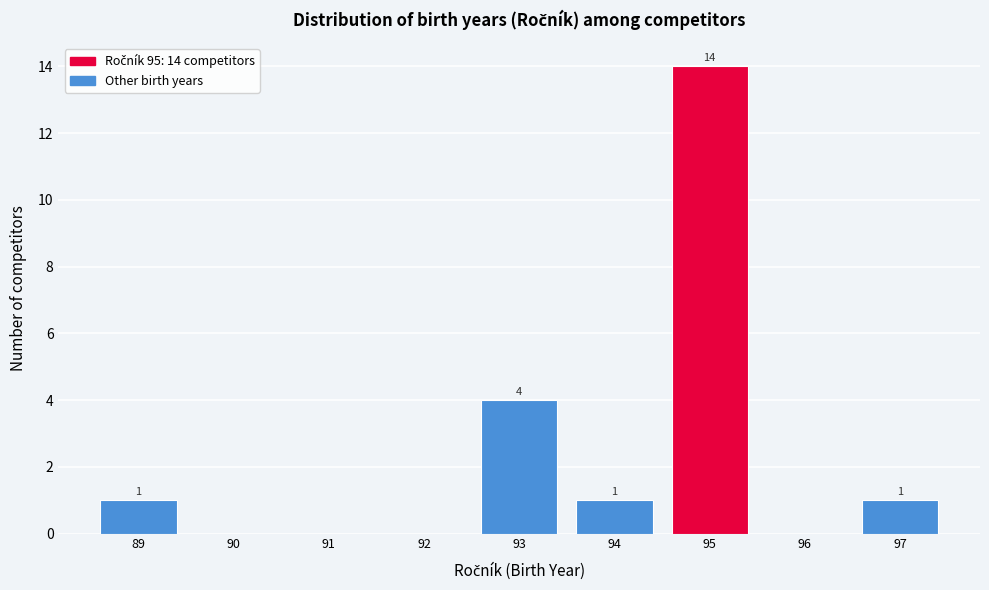

Which range on the x-axis has the tallest bar?

94.5 to 95.5